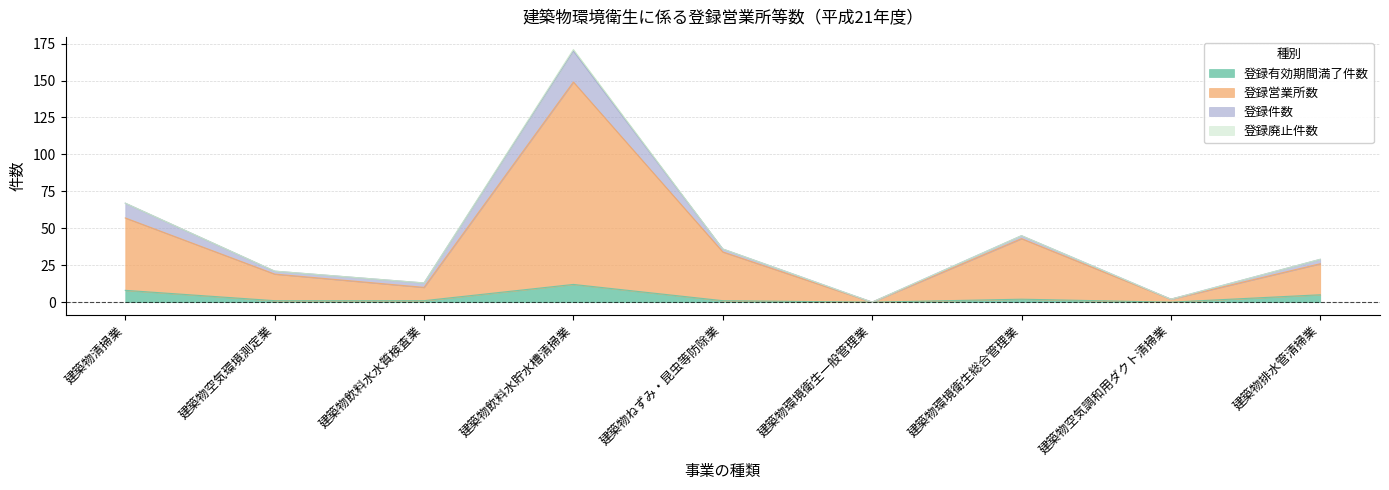

True or false: 登録有効期間満了件数 has a value of -8 at 建築物空気調和用ダクト清掃業.

False